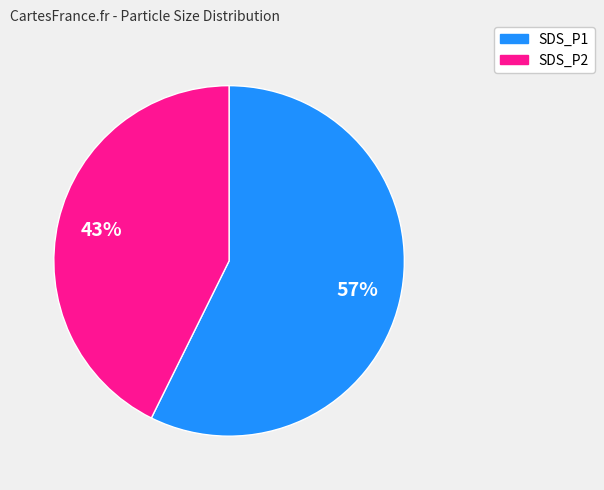

Is there any slice that represents more than half of the pie?

Yes